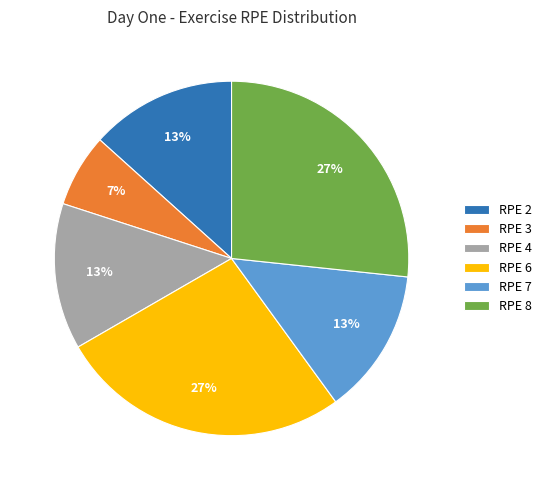

Which category has the smallest portion of the pie?

RPE 3